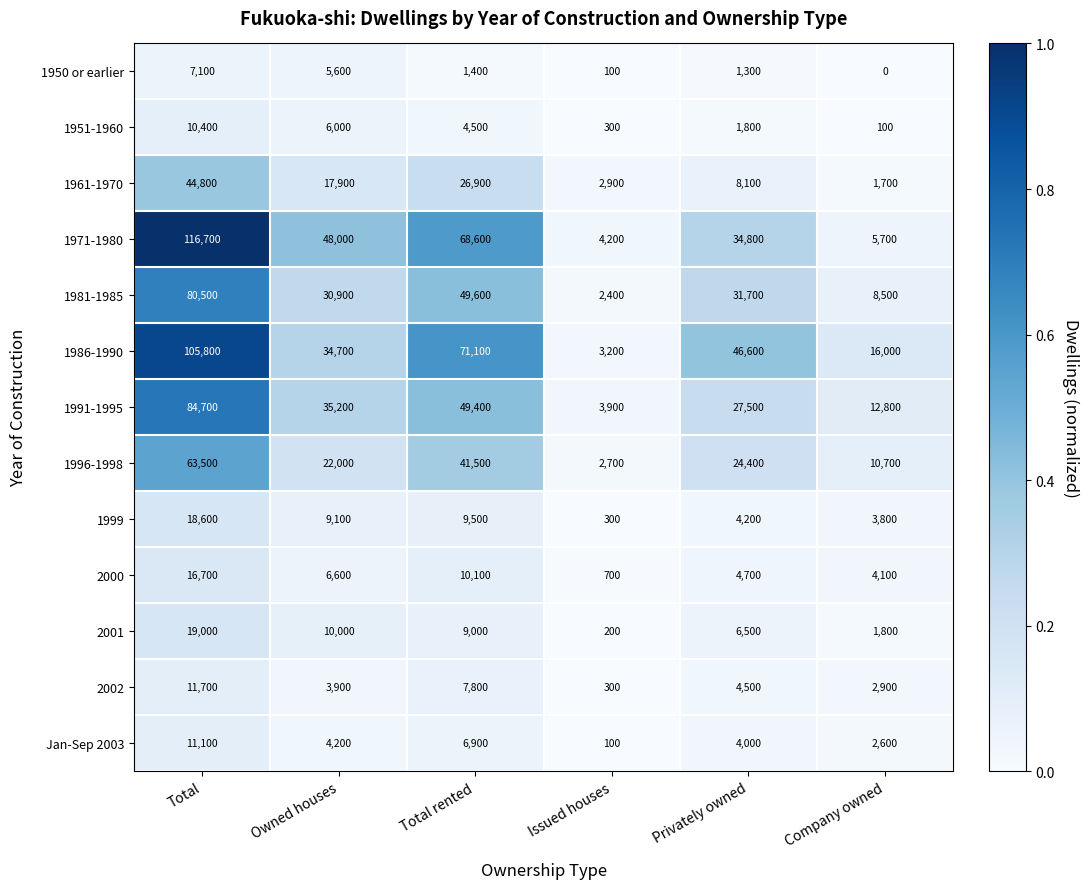

What is the sum of all 2001 values?

46500